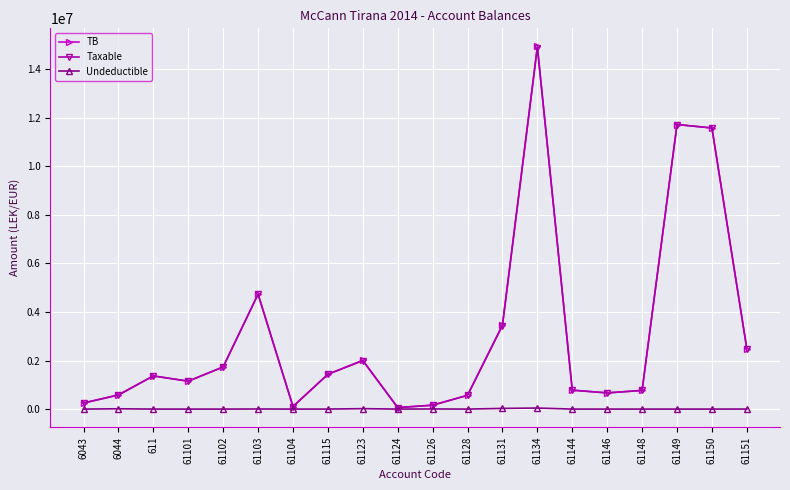

Between 61104 and 61123, which series saw the biggest shift?

TB